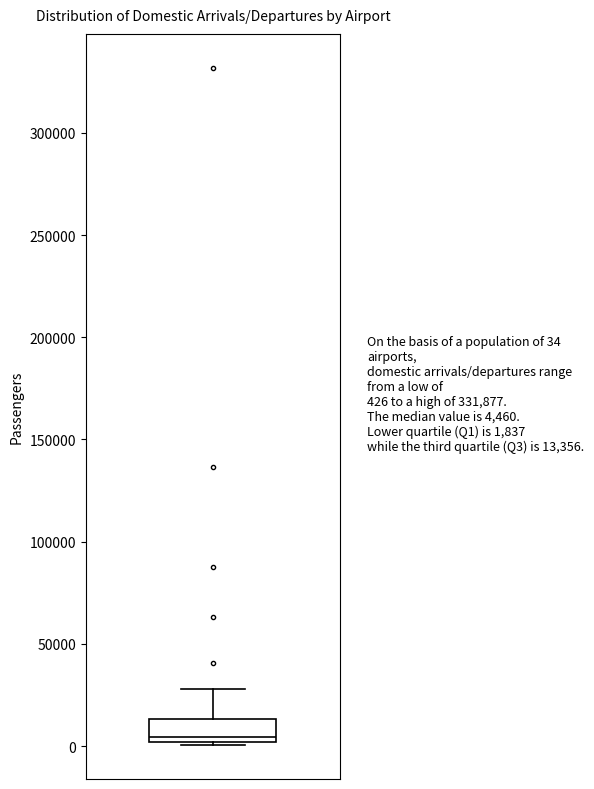

Read this box plot against the y-axis: the position of the median line, the range covered by the box, and the ends of both whiskers. The values are not printed on the chart, so give them approximately, as read against the axis.

median 5000, box 0 to 15000, whiskers 0 to 30000